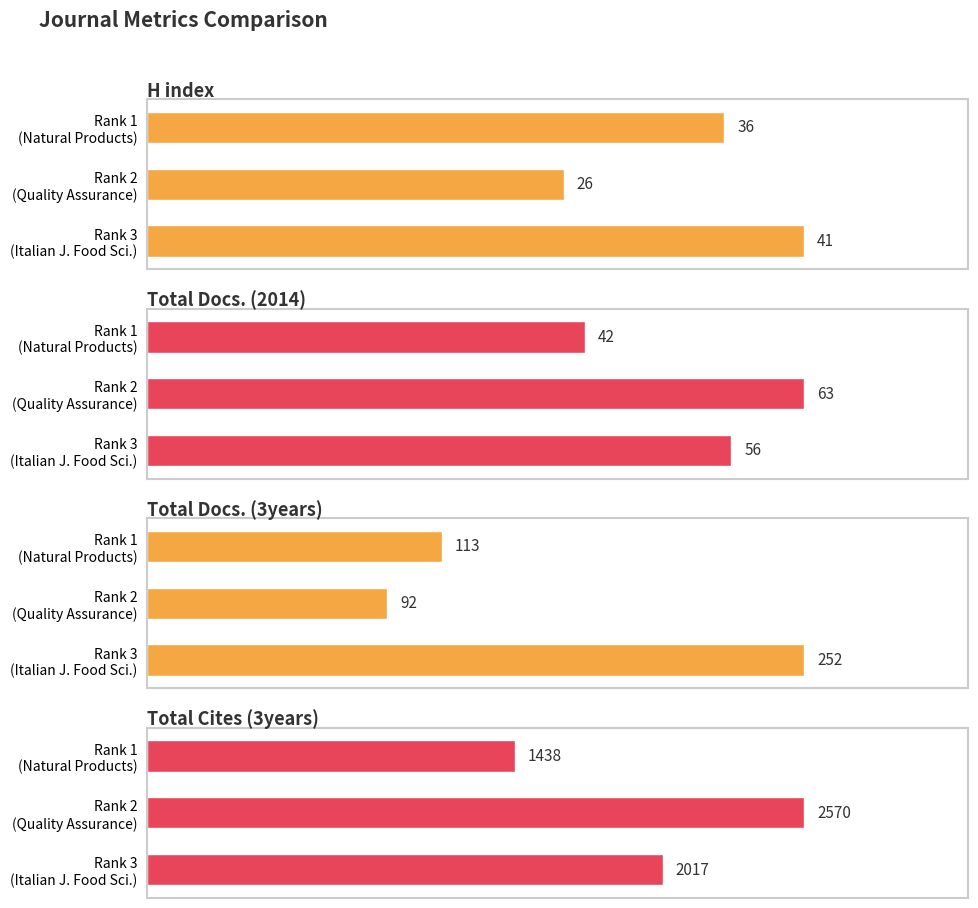

Between Rank 3 (Italian J. Food Sci.) and Rank 1 (Natural Products), which series saw the biggest shift?

Total Cites (3years)